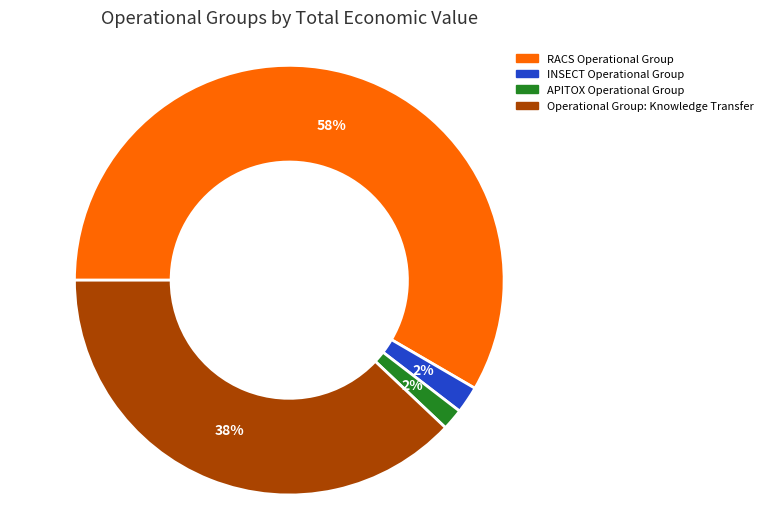

To the nearest percent, what is the combined percentage of Operational Group: Knowledge Transfer and INSECT Operational Group?

40%